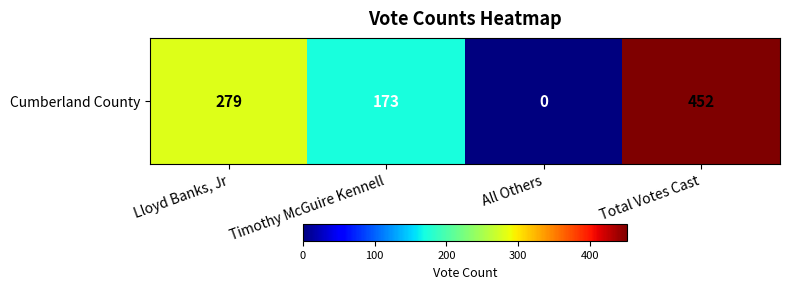

What is the sum of all values?

904